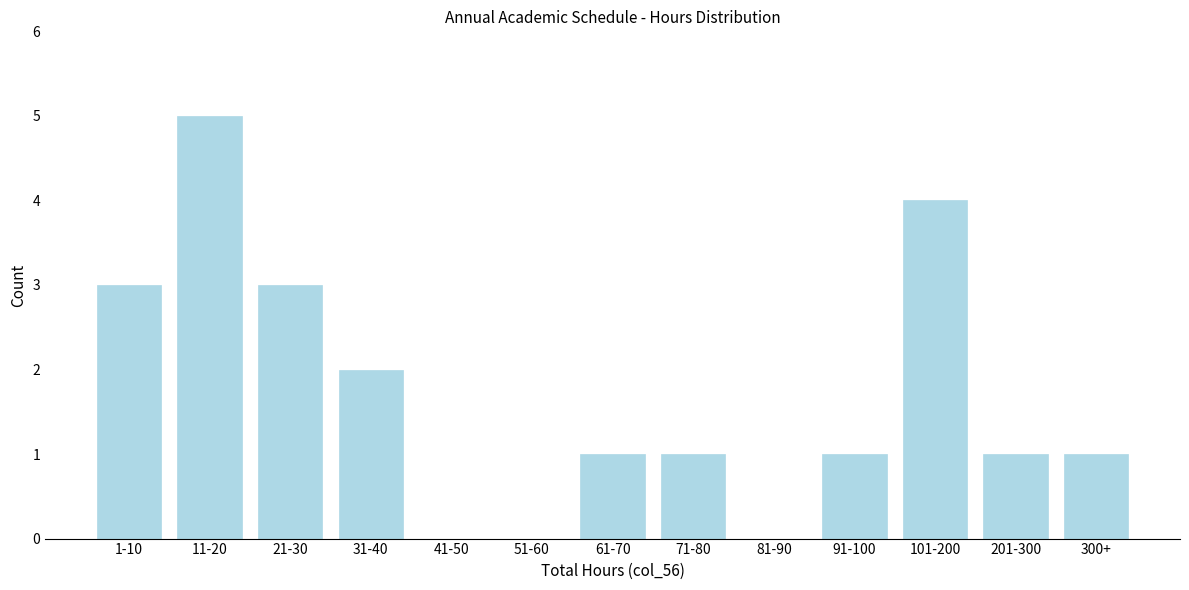

Reading left to right, extract all data points from this chart.

1-10=3	11-20=5	21-30=3	31-40=2	41-50=0	51-60=0	61-70=1	71-80=1	81-90=0	91-100=1	101-200=4	201-300=1	300+=1